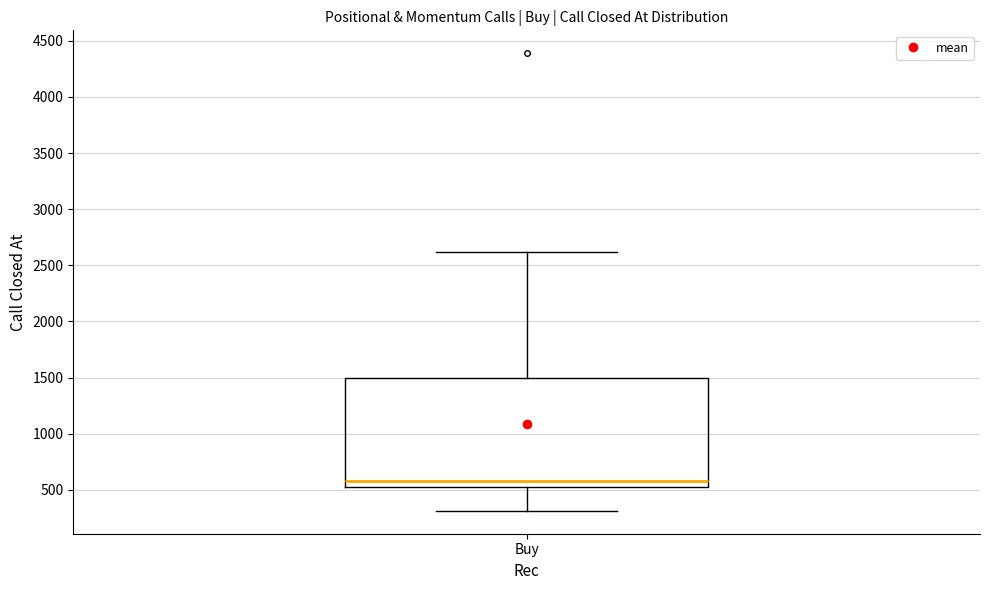

Read this box plot against the y-axis: the position of the median line, the range covered by the box, and the ends of both whiskers. The values are not printed on the chart, so give them approximately, as read against the axis.

median 550 (just above the box's lower edge), box 550 to 1500, whiskers 300 to 2600